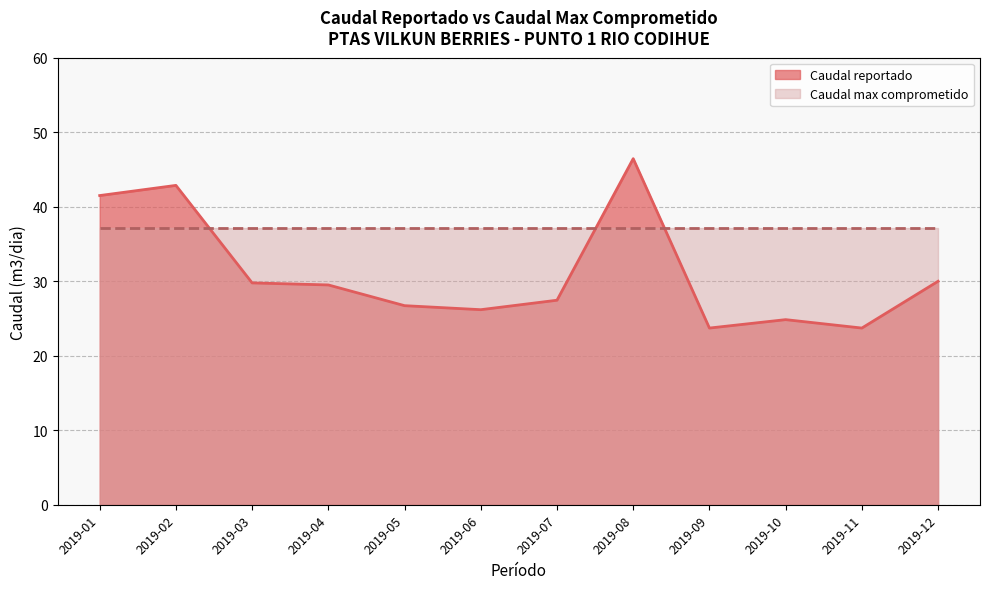

How many interior local peaks (higher than both neighbors) does the data have?

3